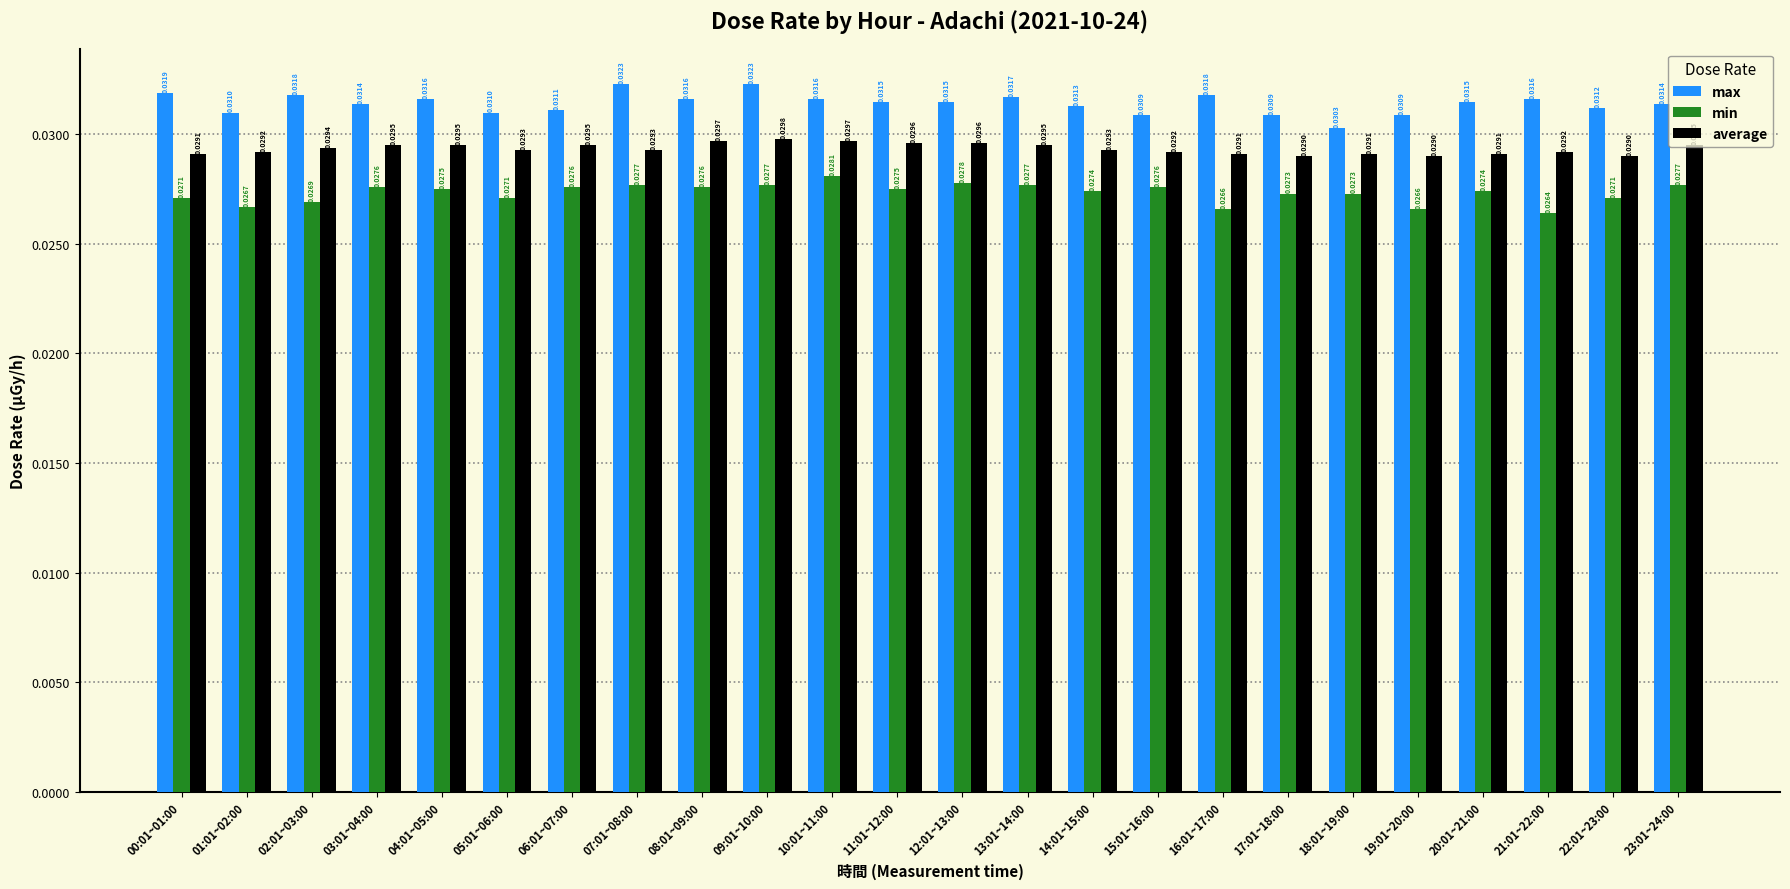

Where is min nearest to the value 0?

21:01~22:00